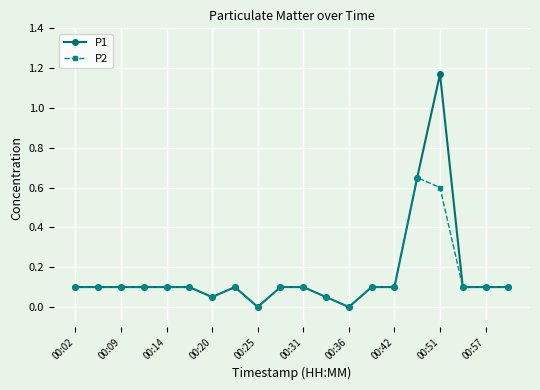

True or false: P2 has more than 0 points higher than both neighbors.

True